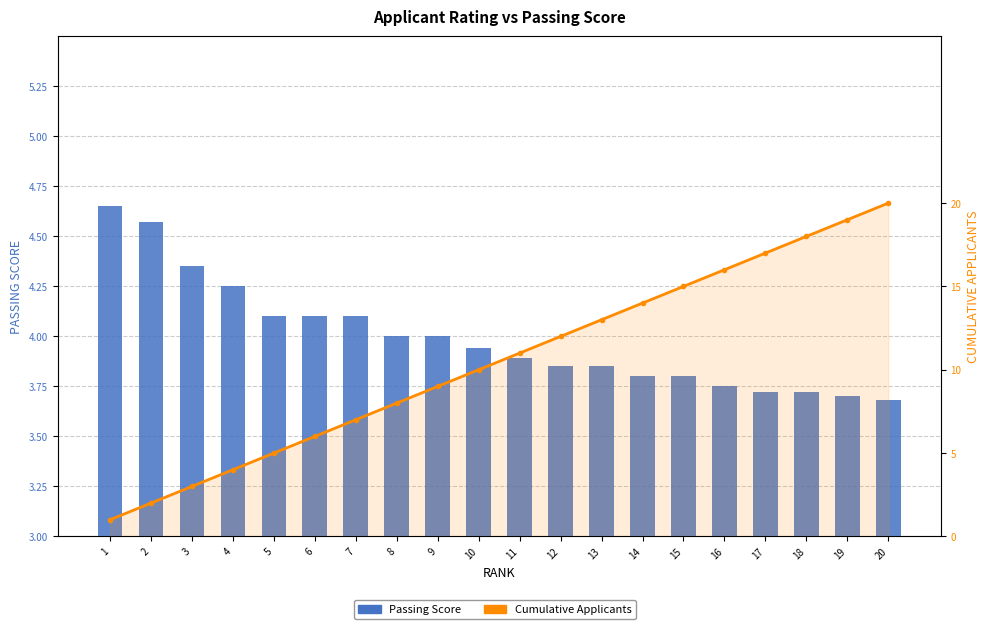

Read the Passing Score value at 2.

4.6